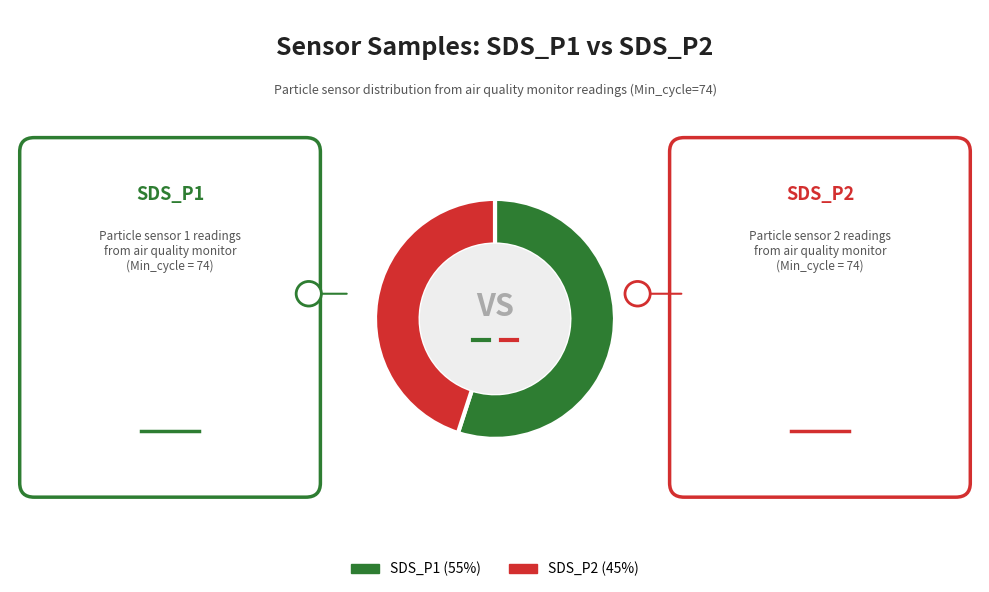

Count the number of slices in the pie.

2